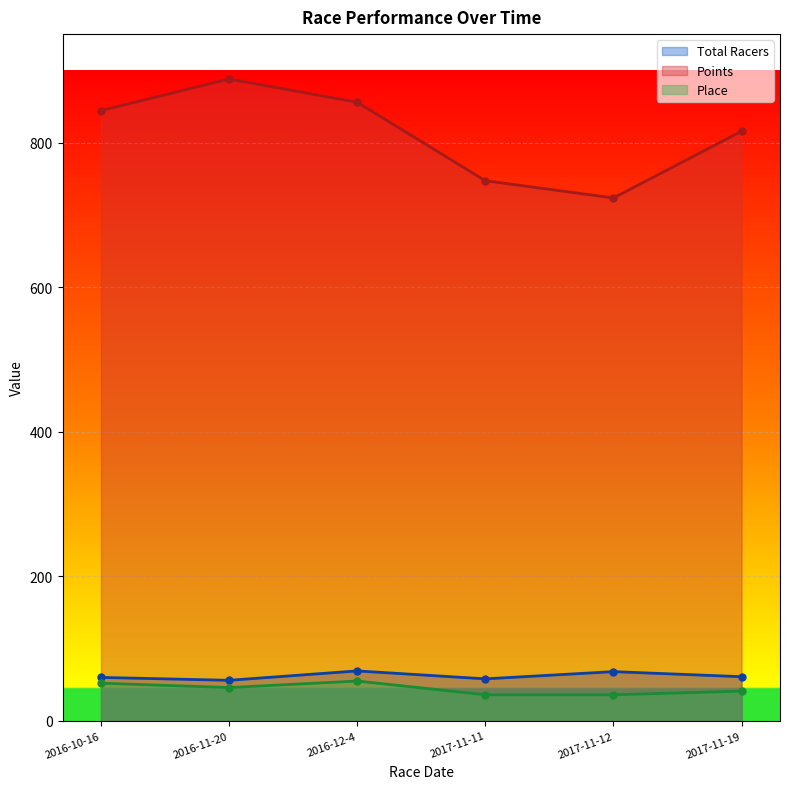

Read the Points value at 2016-11-20.

887.8